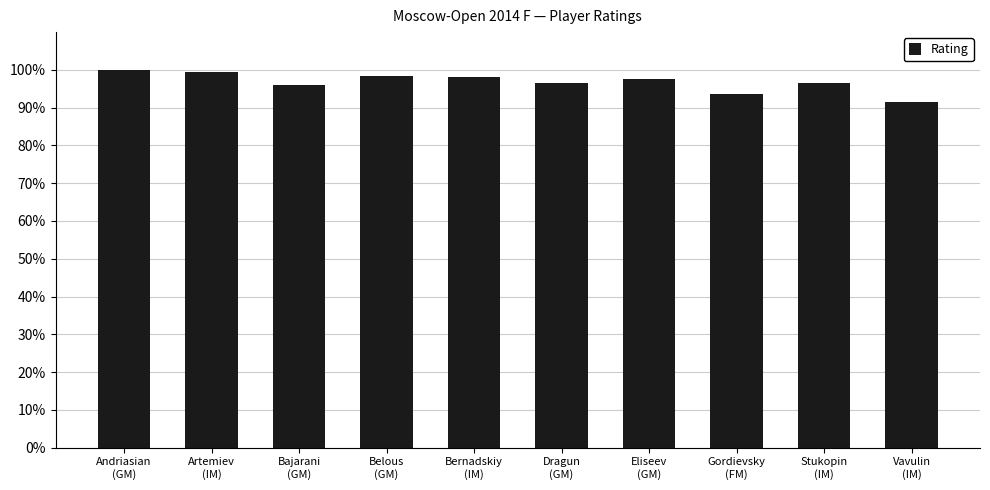

Which category has the lowest value across all series?

Vavulin
(IM)